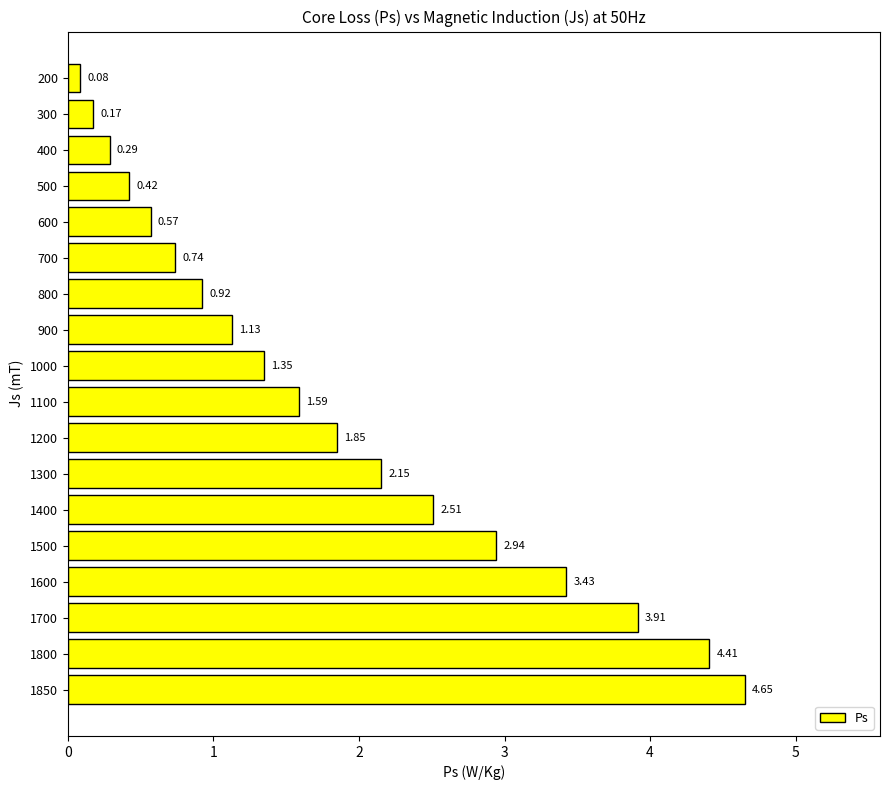

Rank the categories by value from lowest to highest.

200, 300, 400, 500, 600, 700, 800, 900, 1000, 1100, 1200, 1300, 1400, 1500, 1600, 1700, 1800, 1850